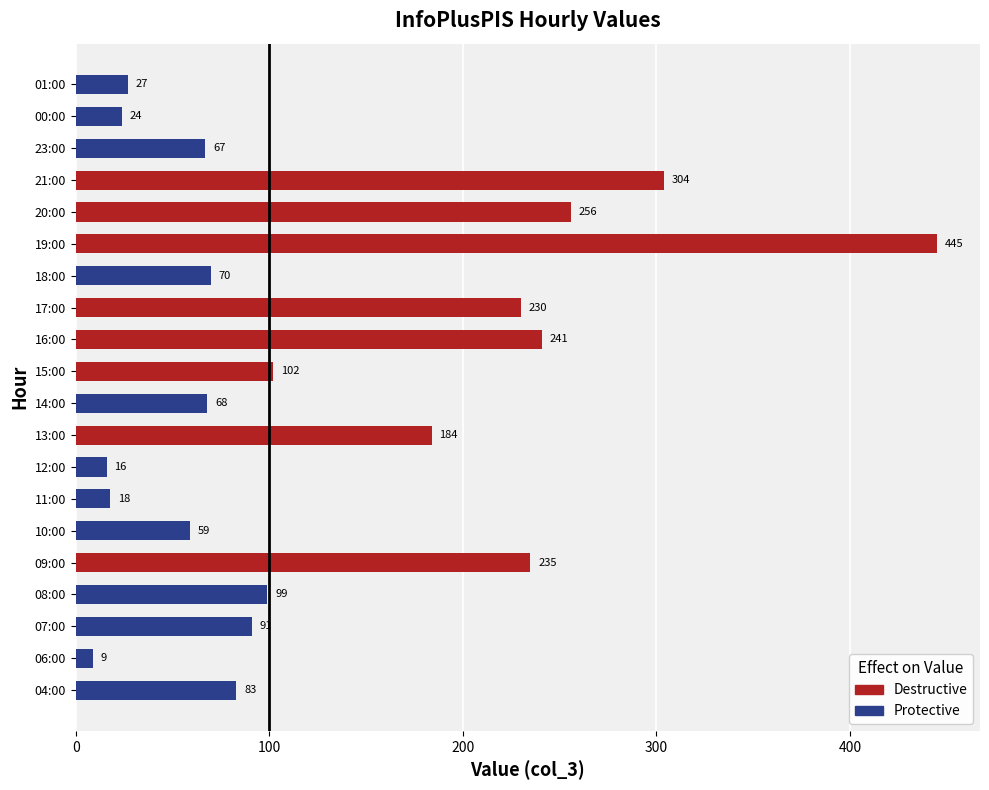

What is the difference between the maximum and minimum values?

436